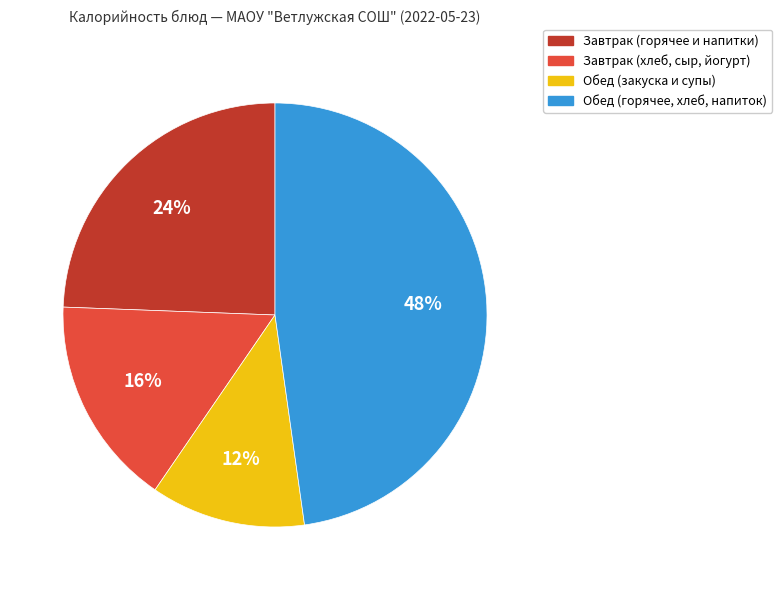

What is the largest slice in the pie chart?

Обед (горячее, хлеб, напиток)